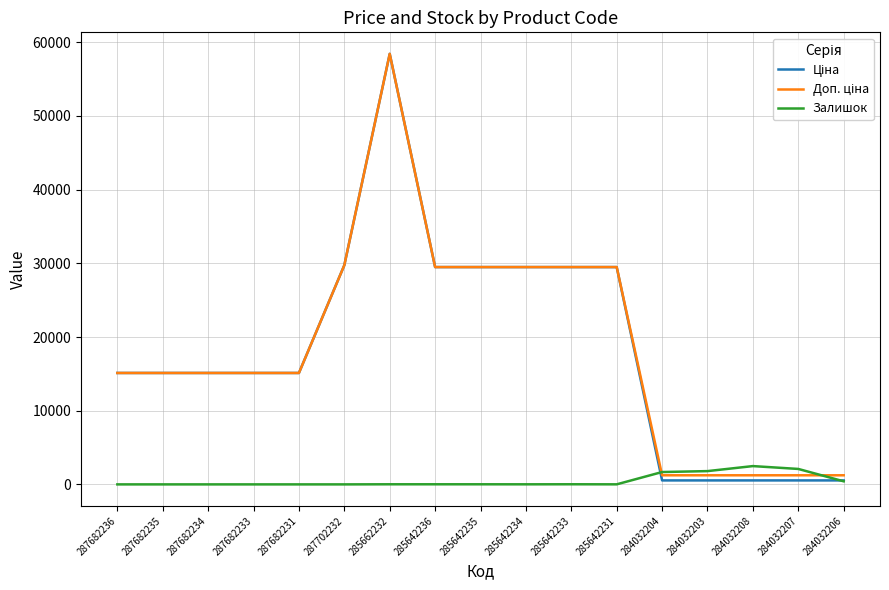

Where does the Залишок series first go above 13?

285662232